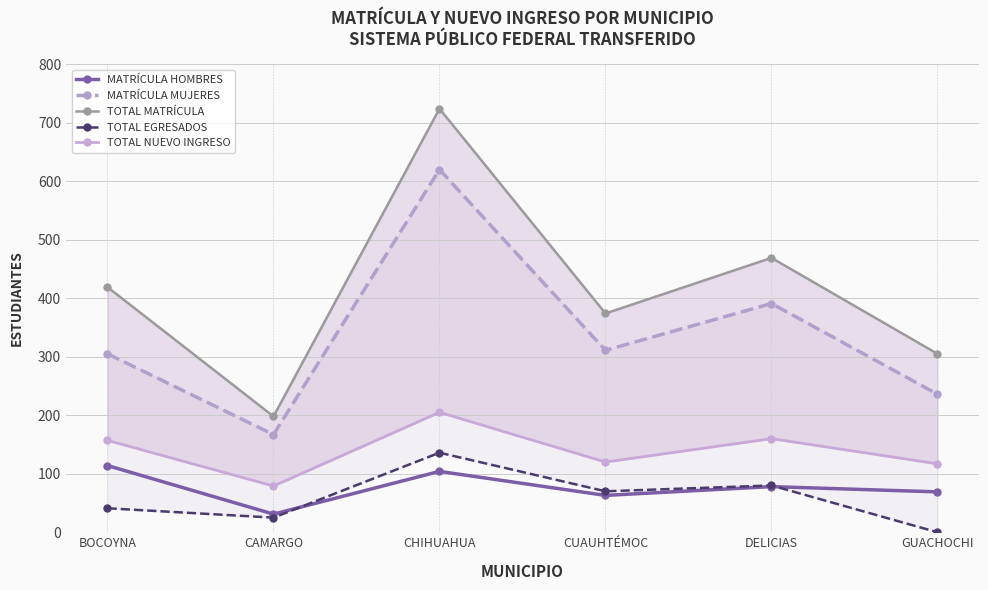

Rank the series at CAMARGO from highest to lowest value.

TOTAL MATRÍCULA, MATRÍCULA MUJERES, TOTAL NUEVO INGRESO, MATRÍCULA HOMBRES, TOTAL EGRESADOS